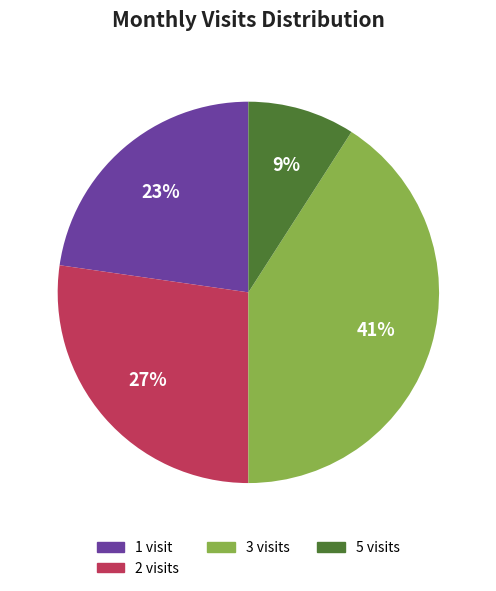

What is the largest slice in the pie chart?

3 visits